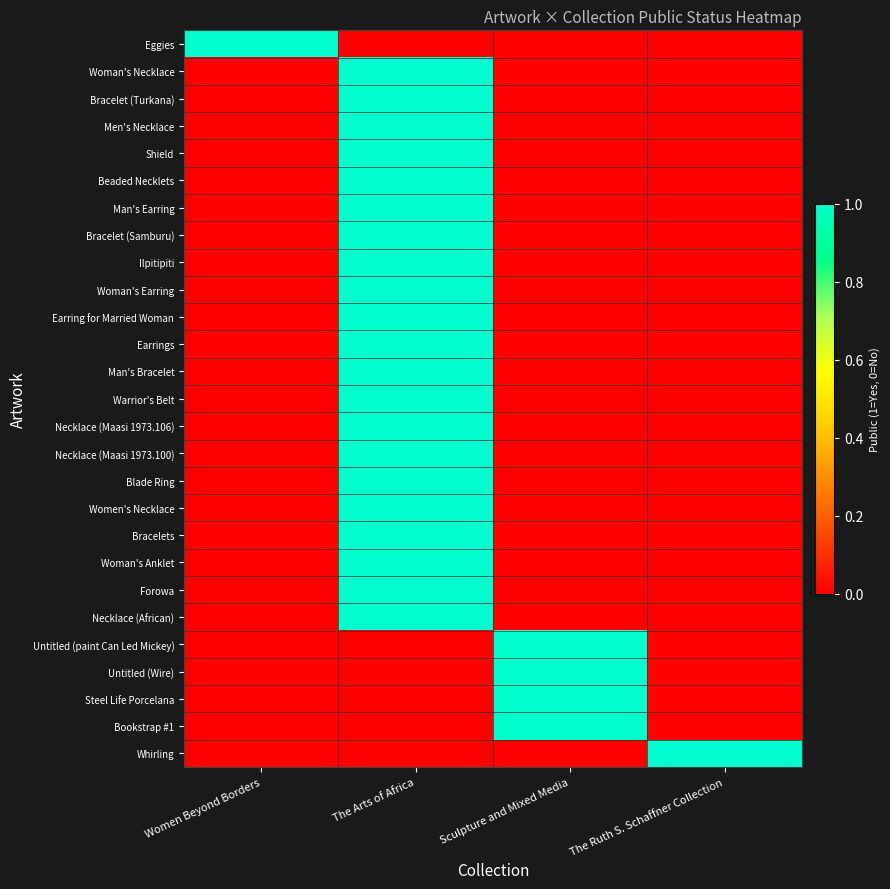

How many distinct data groups are displayed?

27